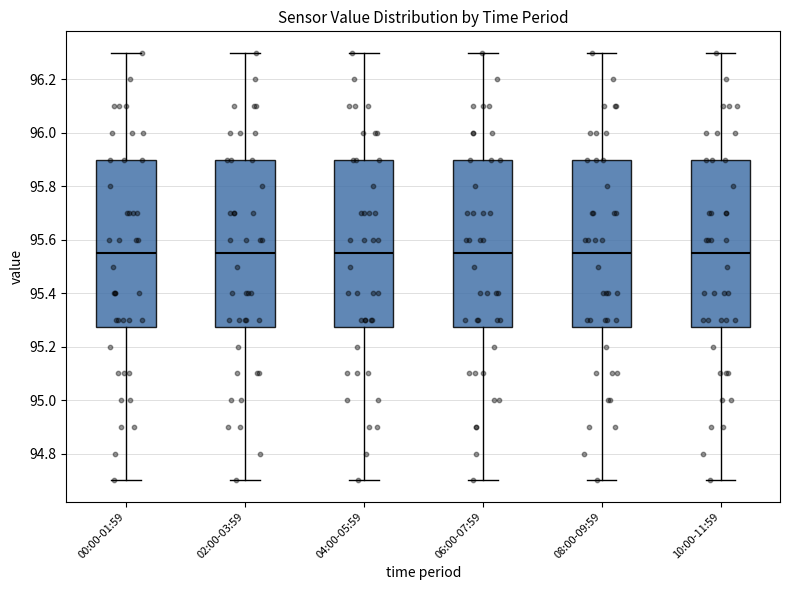

Reading left to right, read every box against the y-axis: the position of its median line, the range the box covers, and the ends of its whiskers. The values are not printed on the chart, so give them approximately, as read against the axis.

00:00-01:59: median 95.56, box 95.28 to 95.90, whiskers 94.70 to 96.30
02:00-03:59: median 95.56, box 95.28 to 95.90, whiskers 94.70 to 96.30
04:00-05:59: median 95.56, box 95.28 to 95.90, whiskers 94.70 to 96.30
06:00-07:59: median 95.56, box 95.28 to 95.90, whiskers 94.70 to 96.30
08:00-09:59: median 95.56, box 95.28 to 95.90, whiskers 94.70 to 96.30
10:00-11:59: median 95.56, box 95.28 to 95.90, whiskers 94.70 to 96.30